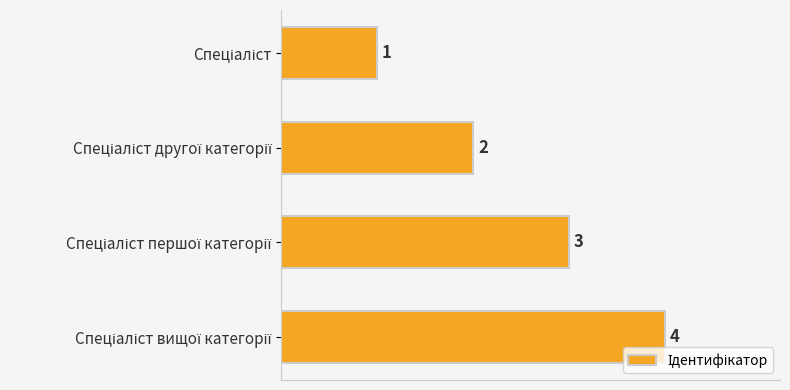

How many values are between 2 and 4?

3